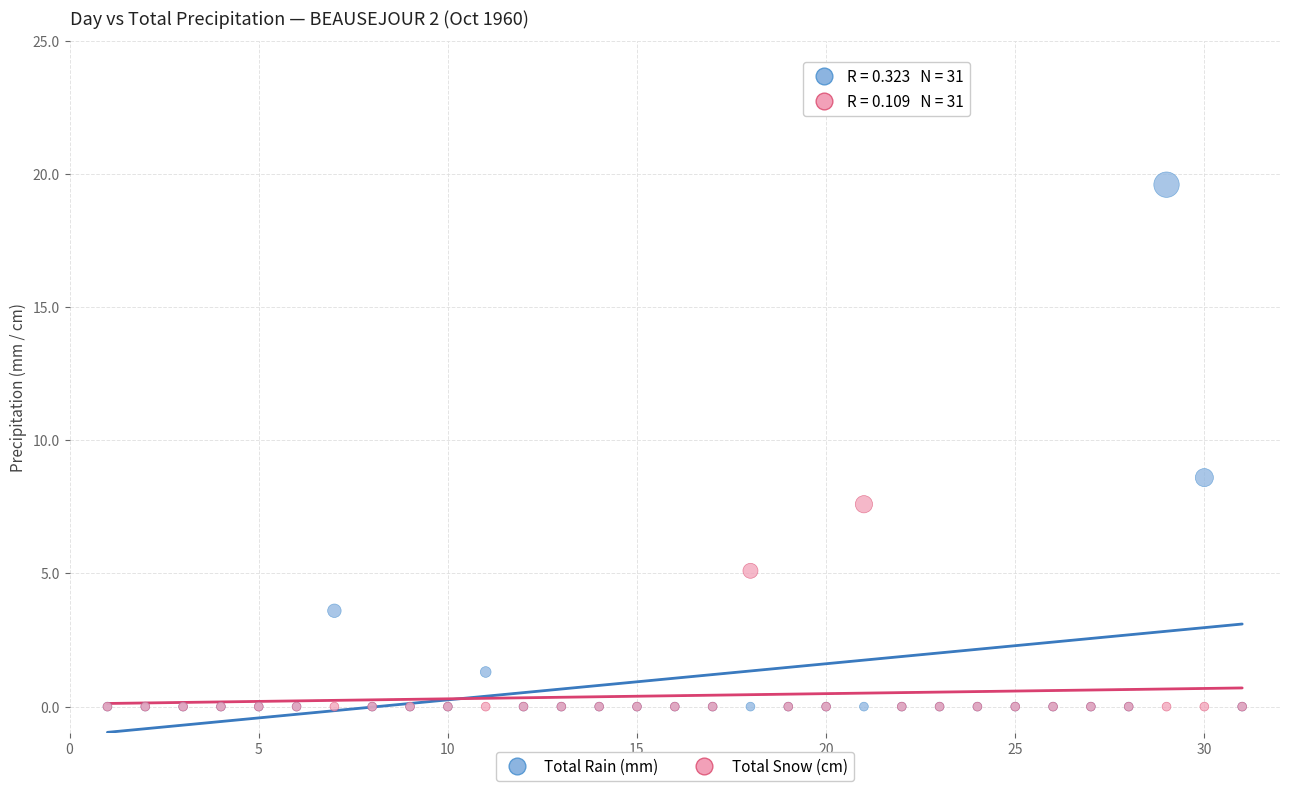

Which series has the largest Y range (max minus min)?

Total Rain (mm)